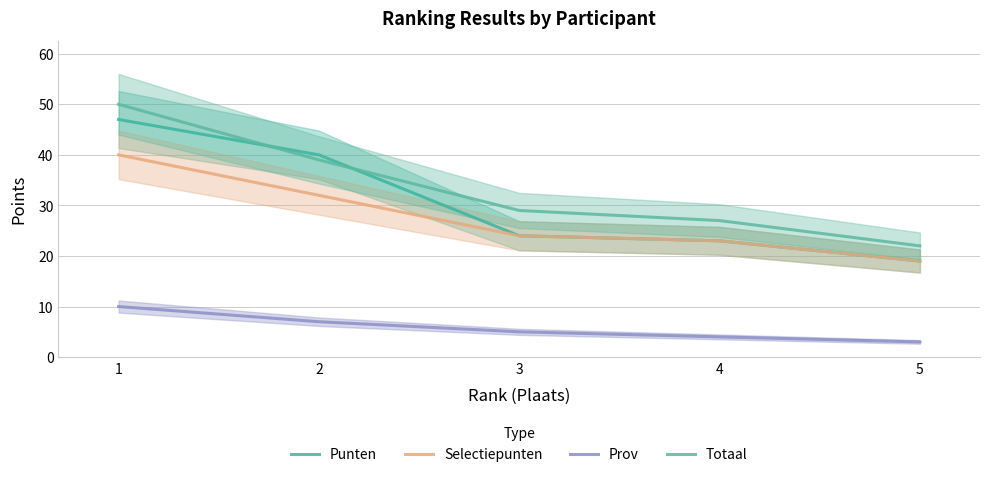

At how many categories does at least one series exceed 42?

1